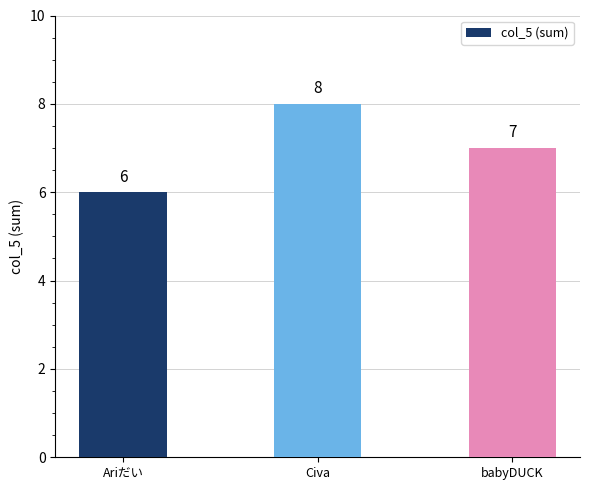

List the labels in order of value, largest first.

Civa, babyDUCK, Ariだい